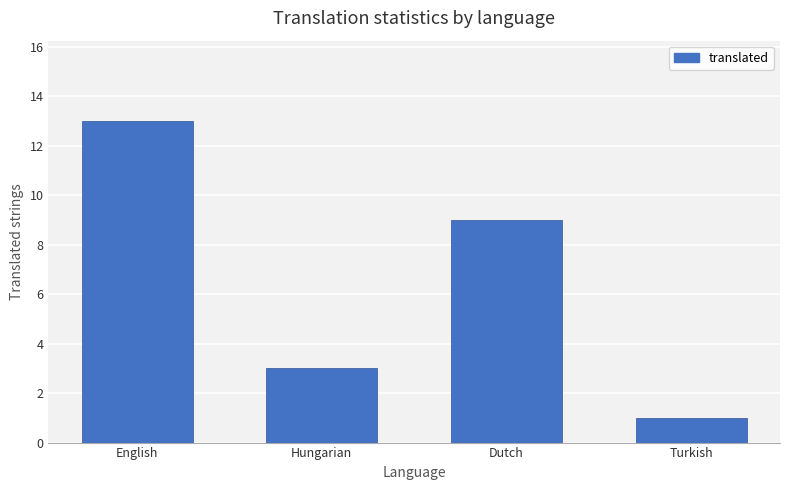

Reading right to left, list all the values displayed in this chart.

1	9	3	13